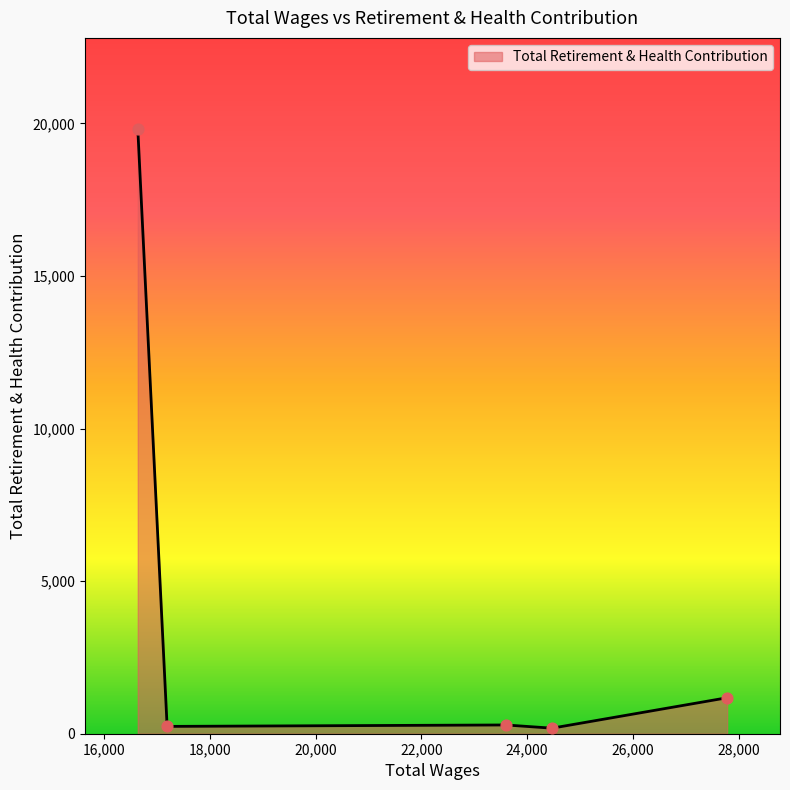

What is the maximum value shown in the chart?

19831